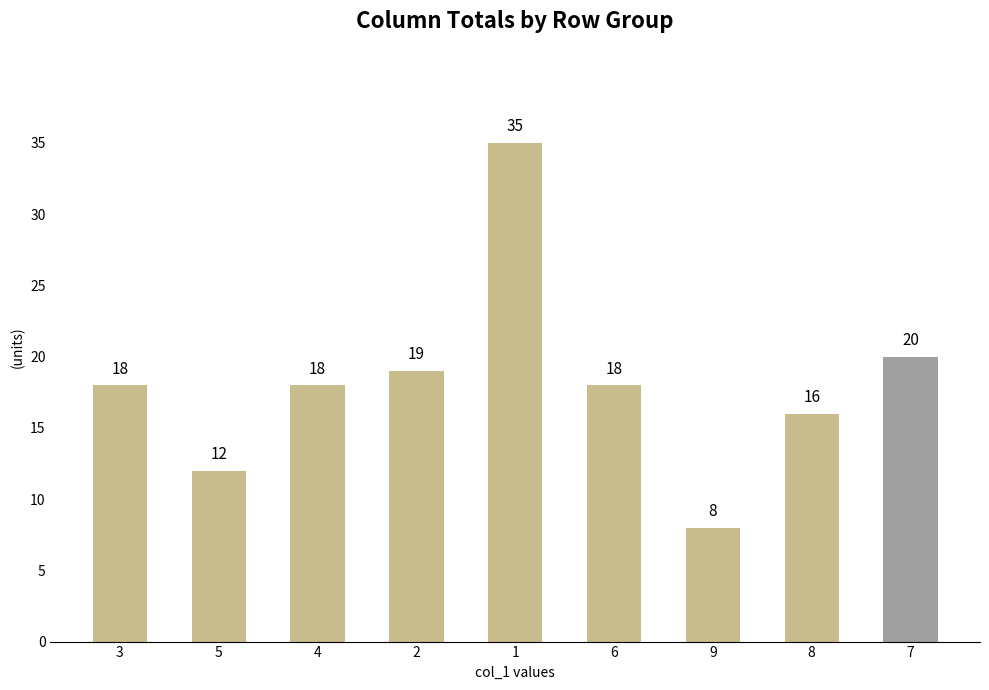

What is the value of the 2nd bar from the left?

12